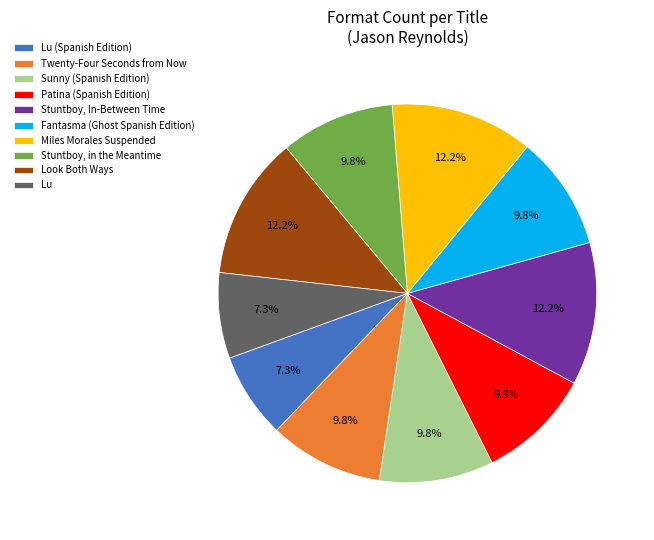

Combined, what portion of the pie is Miles Morales Suspended and Stuntboy, In-Between Time?

24.4%